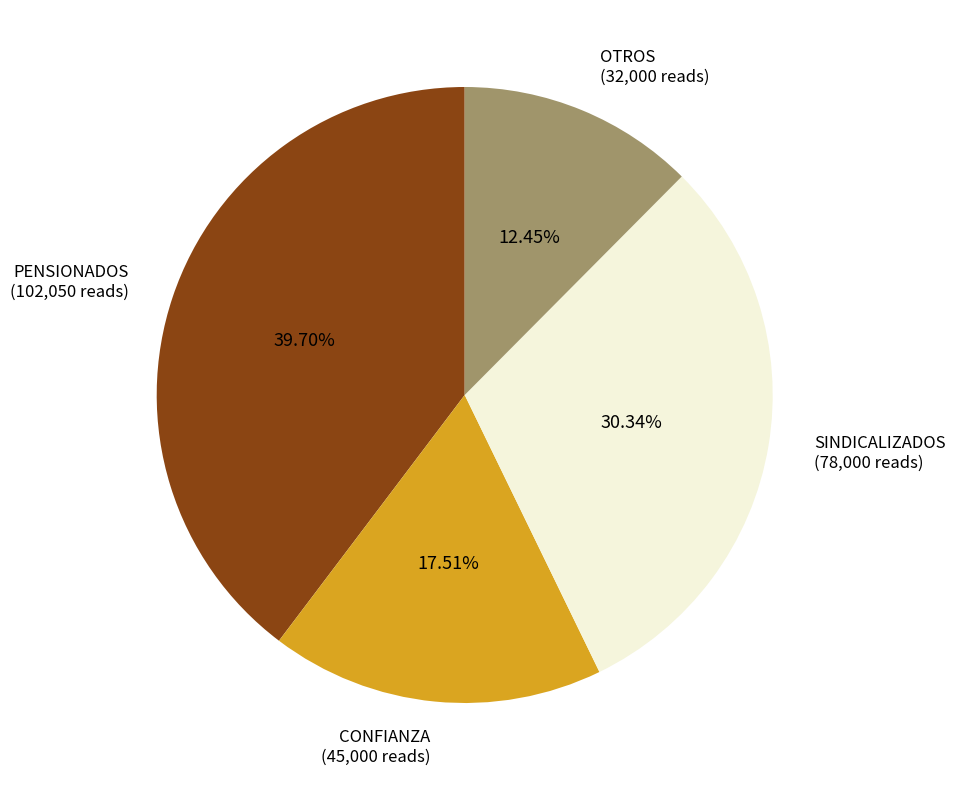

Approximately how many times larger is the value at PENSIONADOS compared to SINDICALIZADOS?

1.3